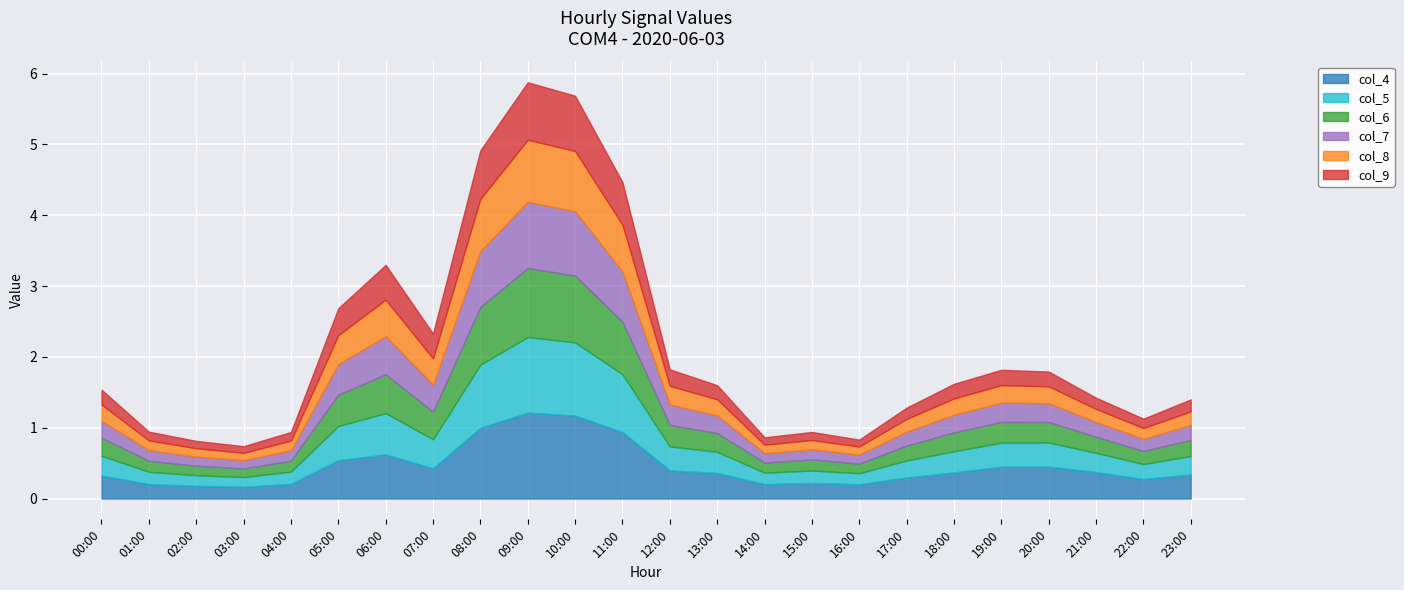

Which has a higher value, 13:00 or 16:00?

13:00